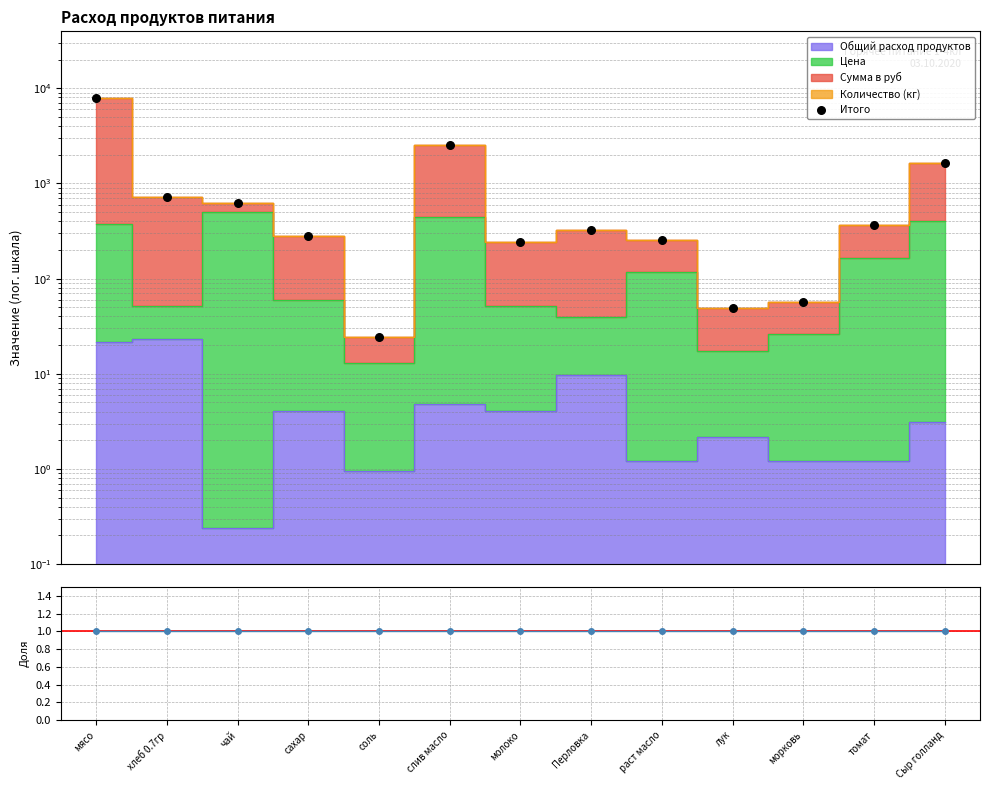

At which category is the sum across all series the highest?

мясо